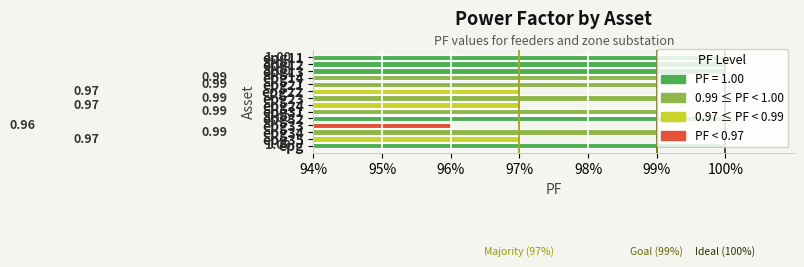

Are the bars horizontal?

Yes